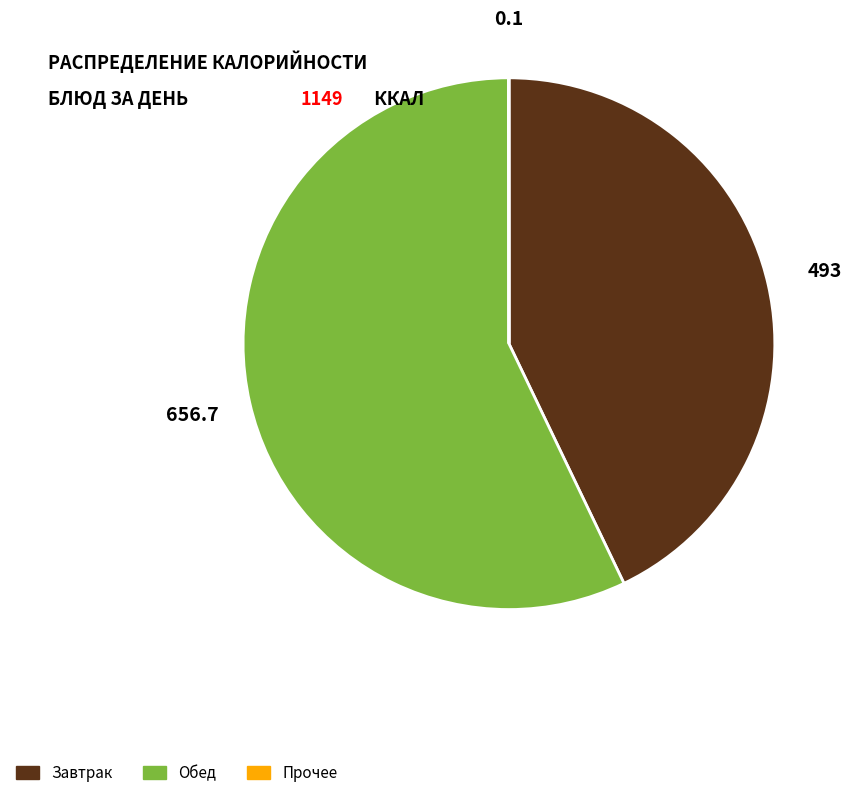

What is the majority slice?

Обед